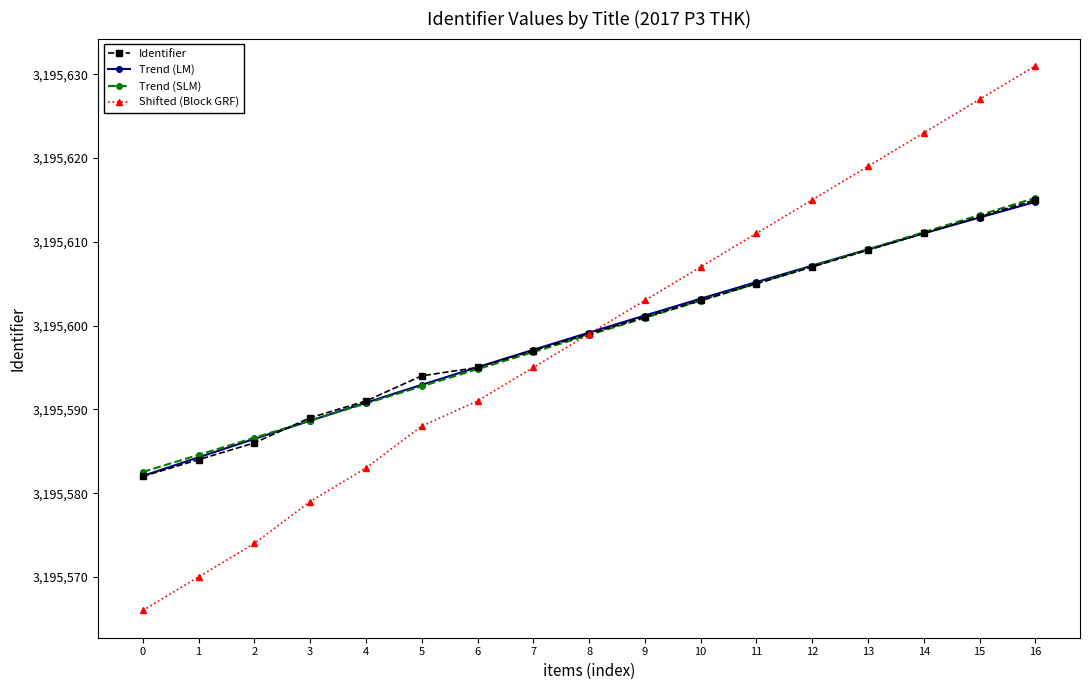

True or false: Shifted (Block GRF) has a value of 1405943.8 at 7.

False